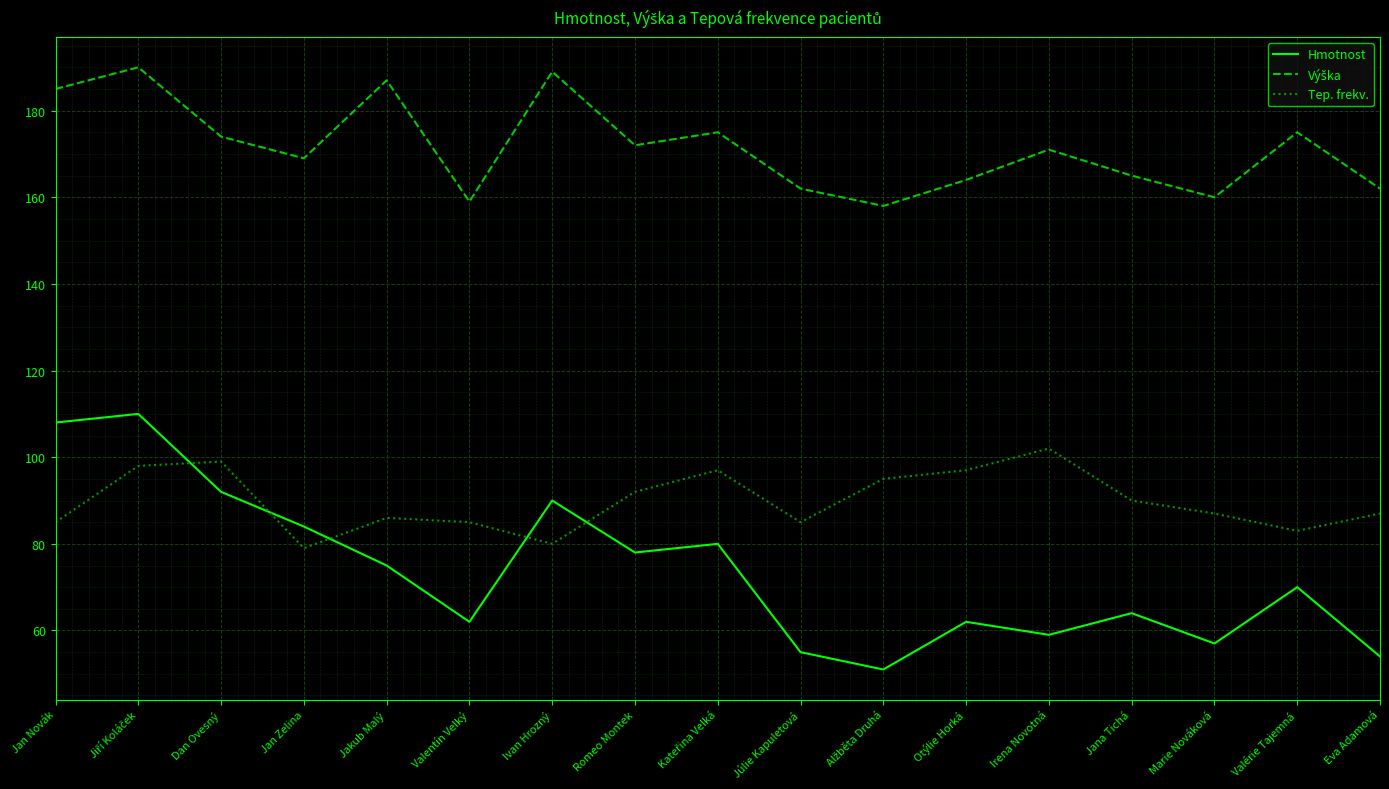

What is the approximate value of Hmotnost at Júlie Kapuletová?

55